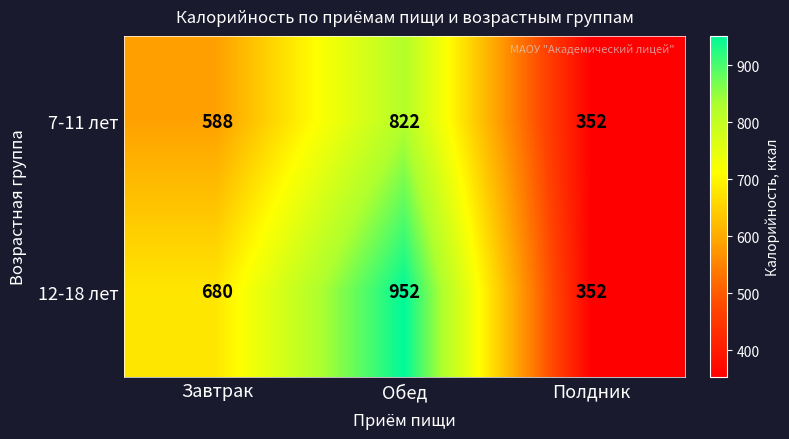

Reading right to left, transcribe all the data shown in this chart.

7-11 лет: 352	822	588
12-18 лет: 352	952	680